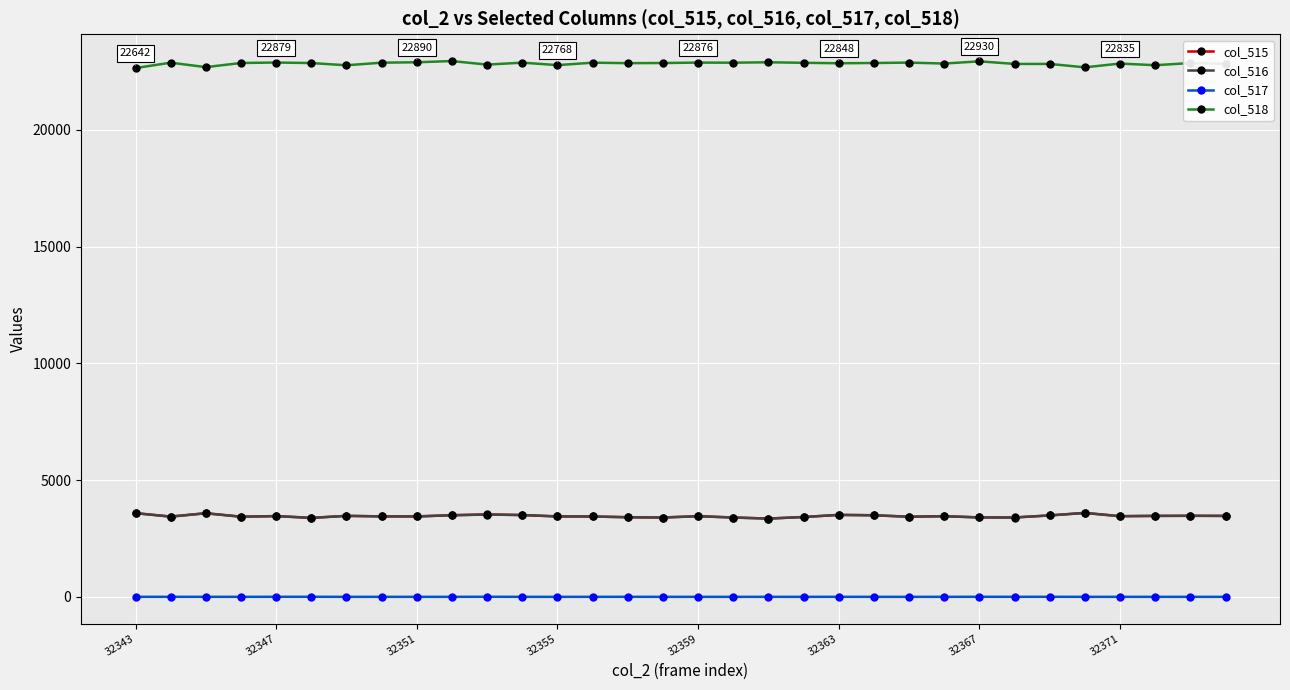

True or false: col_517 and col_515 intersect in this chart.

False